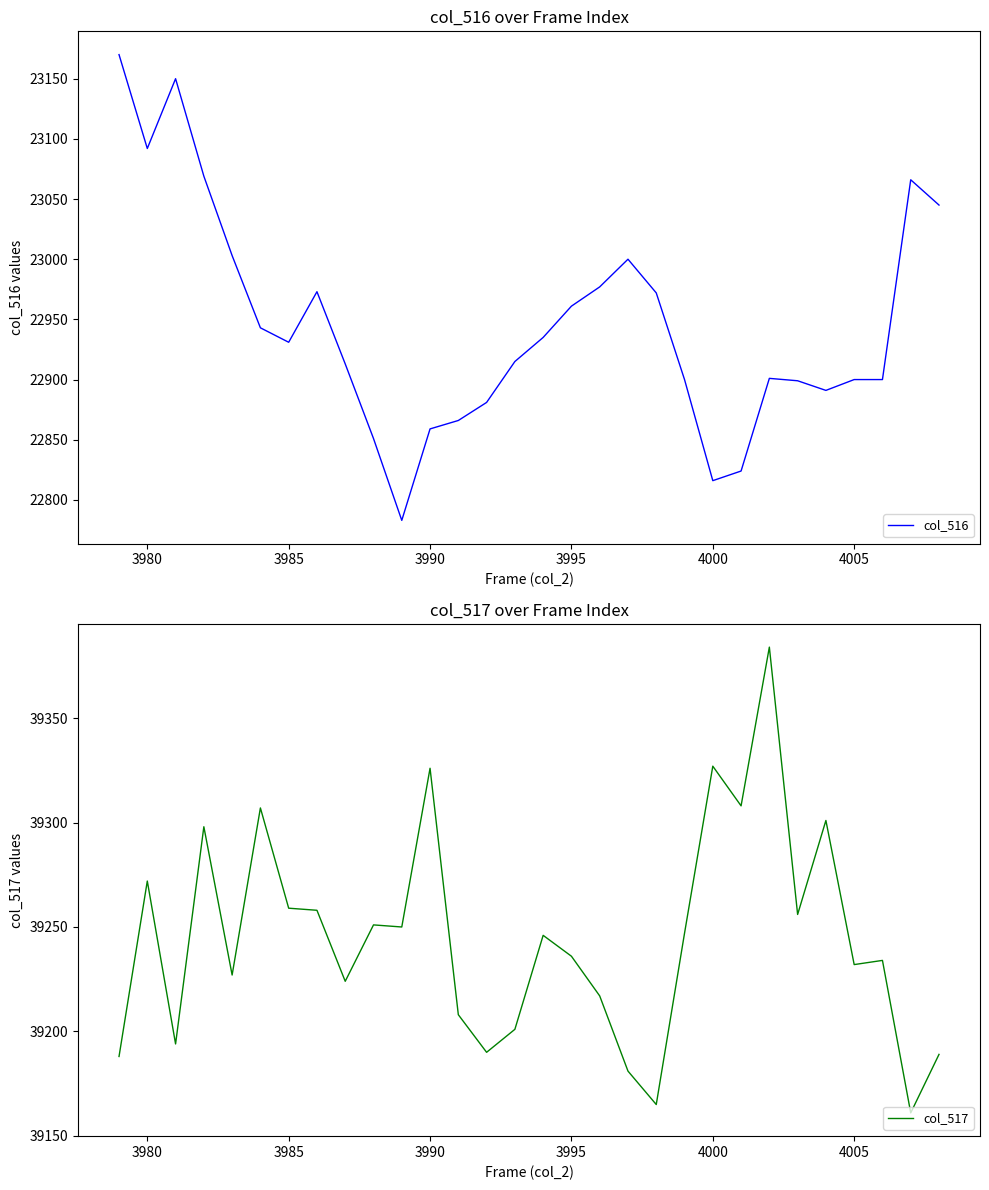

Is the value of col_516 at 10 greater than the value of col_517 at 4005?

No